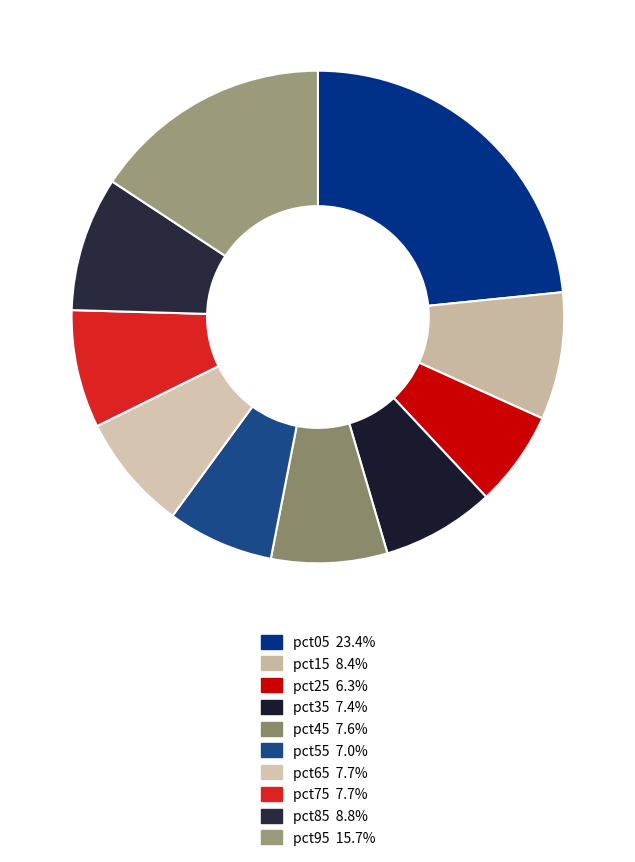

Is it true that pct55 is 1% of the pie?

False